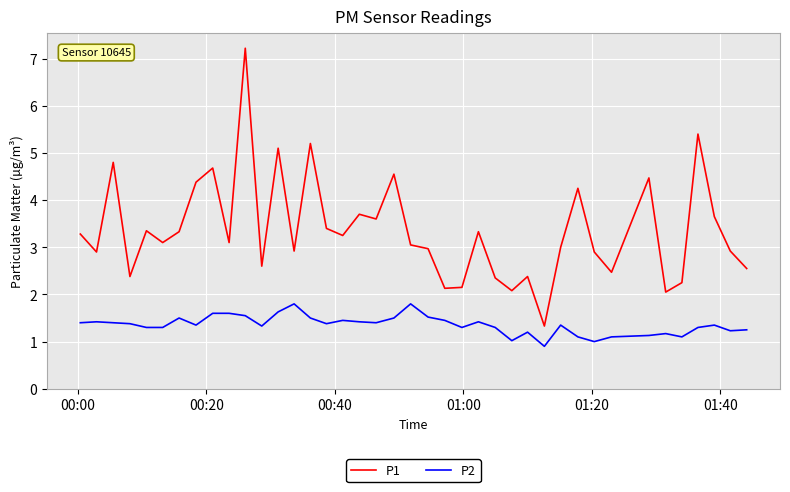

True or false: P1 and P2 cross at least once.

False